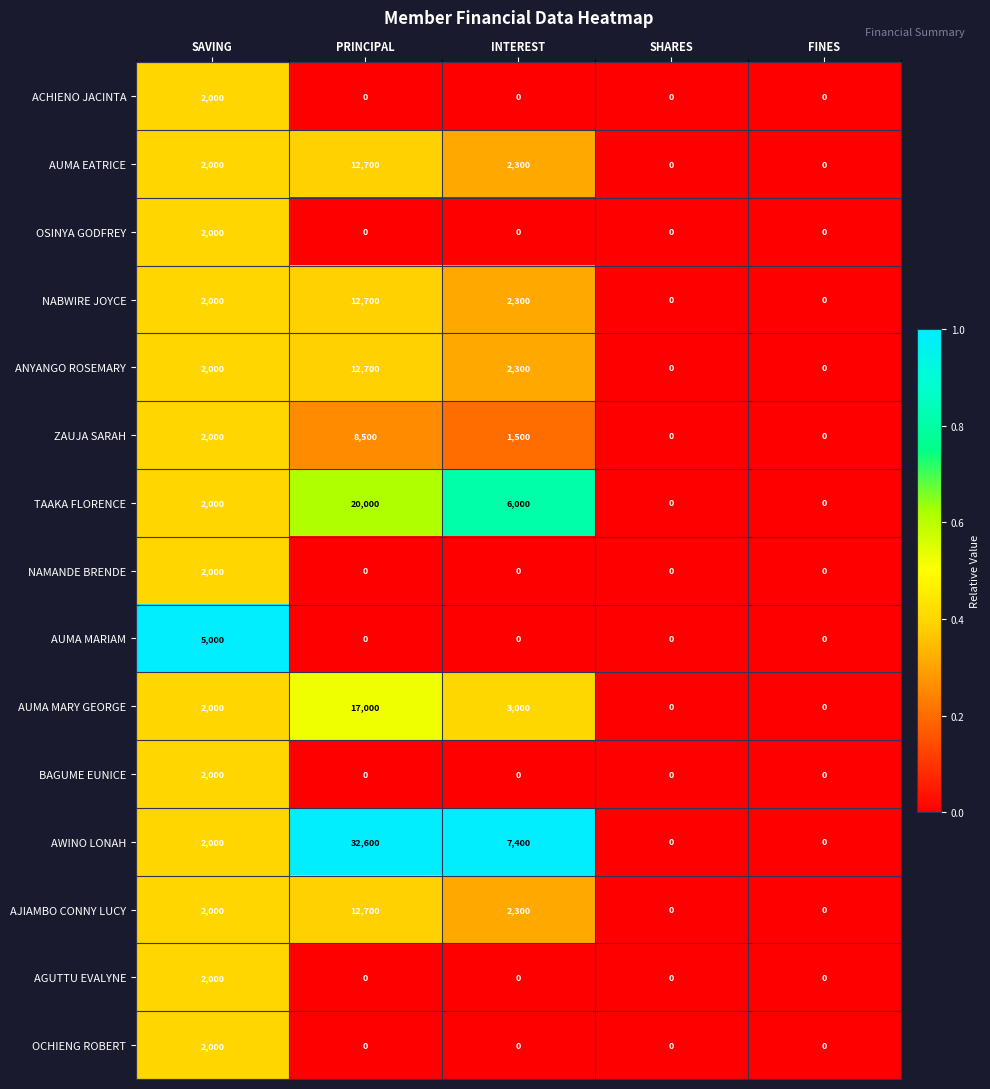

True or false: ANYANGO ROSEMARY has a value of 1166 at INTEREST.

False